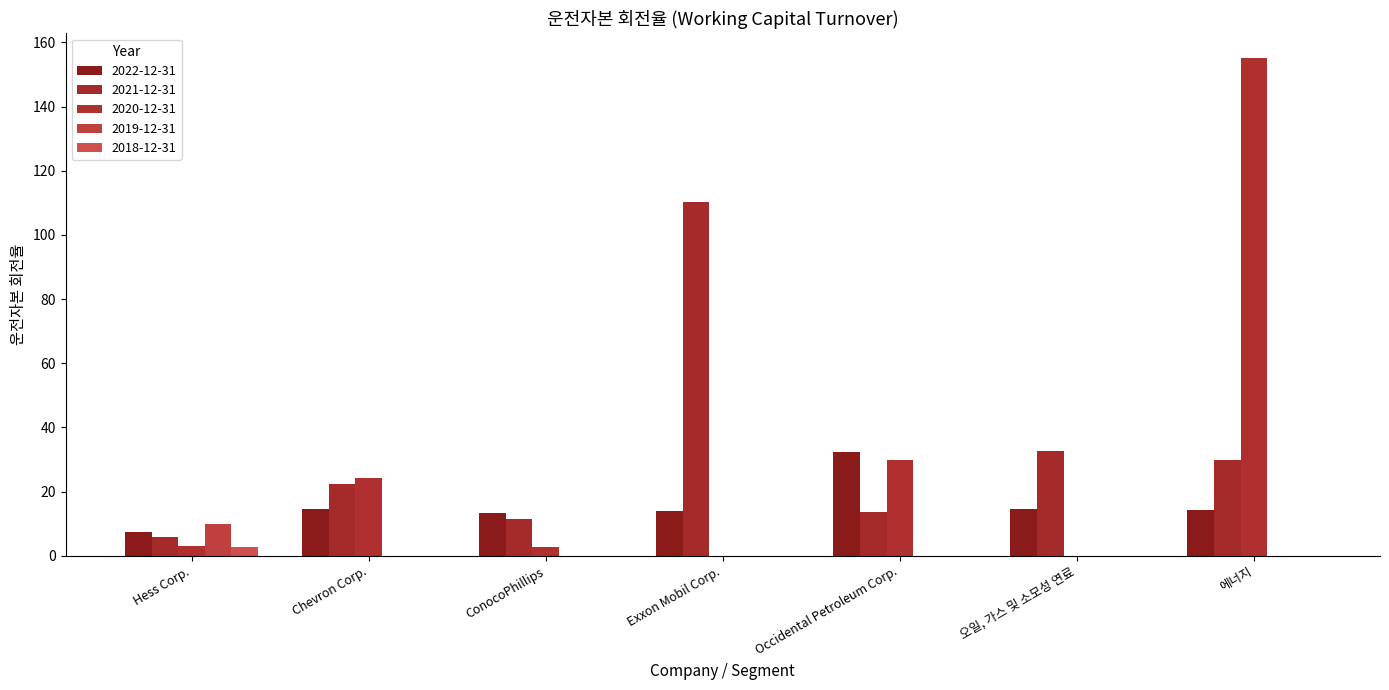

Count the number of categories in the chart.

7